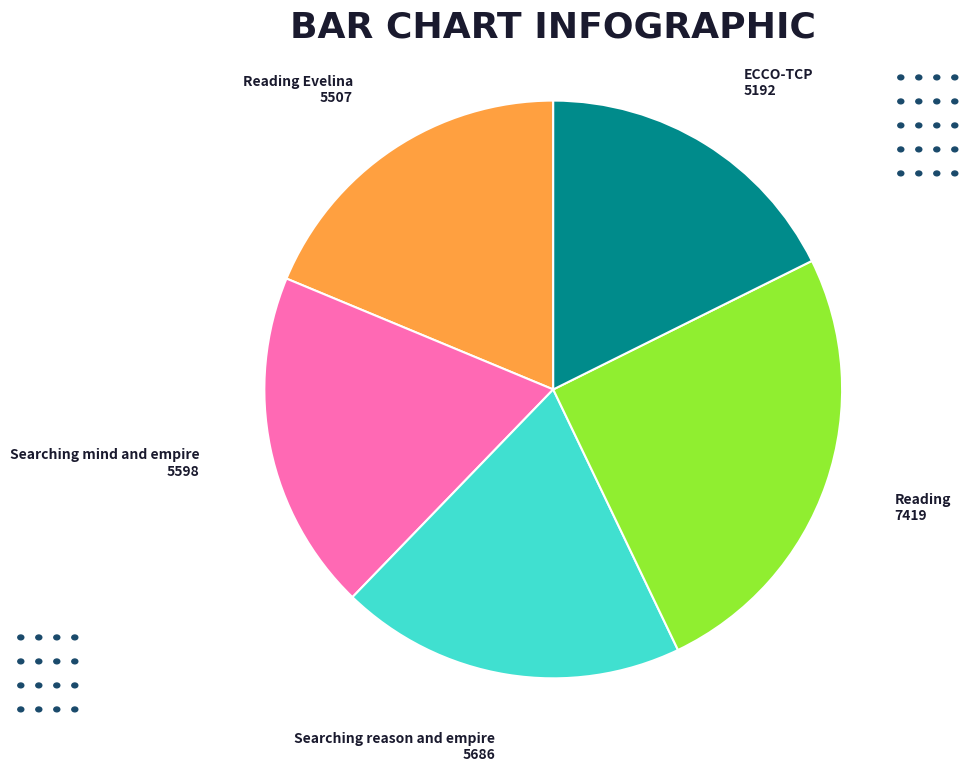

Is there any slice that represents more than half of the pie?

No